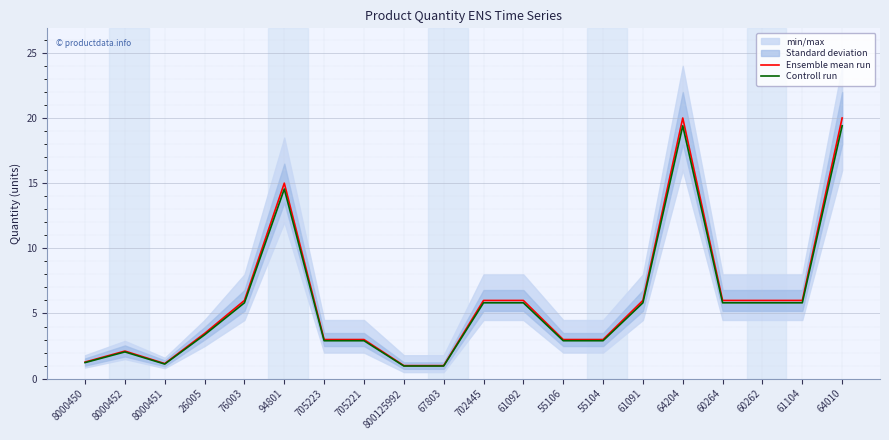

Reading left to right, list all the values displayed in this chart.

Ensemble mean run: 8000450=1.3	8000452=2.1	8000451=1.2	26005=3.5	76003=6.0	94801=15.0	705223=3.0	705221=3.0	800125992=1.0	67803=1.0	702445=6.0	61092=6.0	55106=3.0	55104=3.0	61091=6.0	64204=20.0	60264=6.0	60262=6.0	61104=6.0	64010=20.0
Controll run: 8000450=1.2	8000452=2.1	8000451=1.1	26005=3.4	76003=5.8	94801=14.5	705223=2.9	705221=2.9	800125992=1.0	67803=1.0	702445=5.8	61092=5.8	55106=2.9	55104=2.9	61091=5.8	64204=19.4	60264=5.8	60262=5.8	61104=5.8	64010=19.4